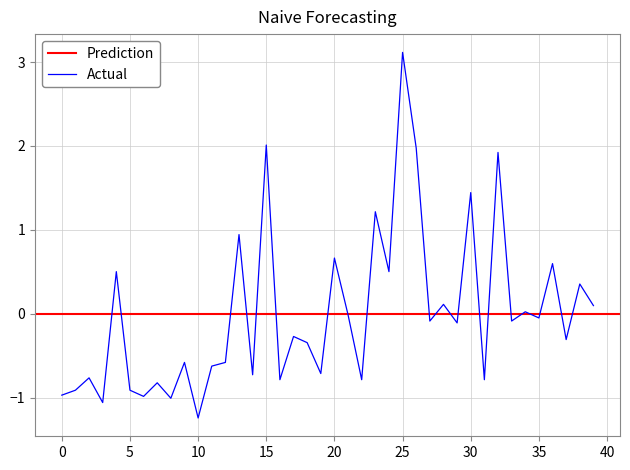

Which label corresponds to the smallest value in the chart?

10